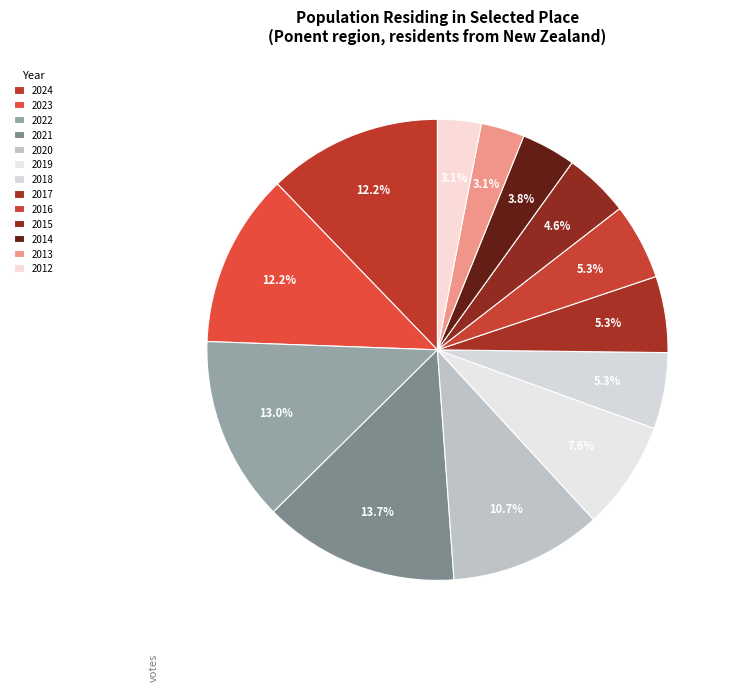

Which category has the biggest portion of the pie?

2021